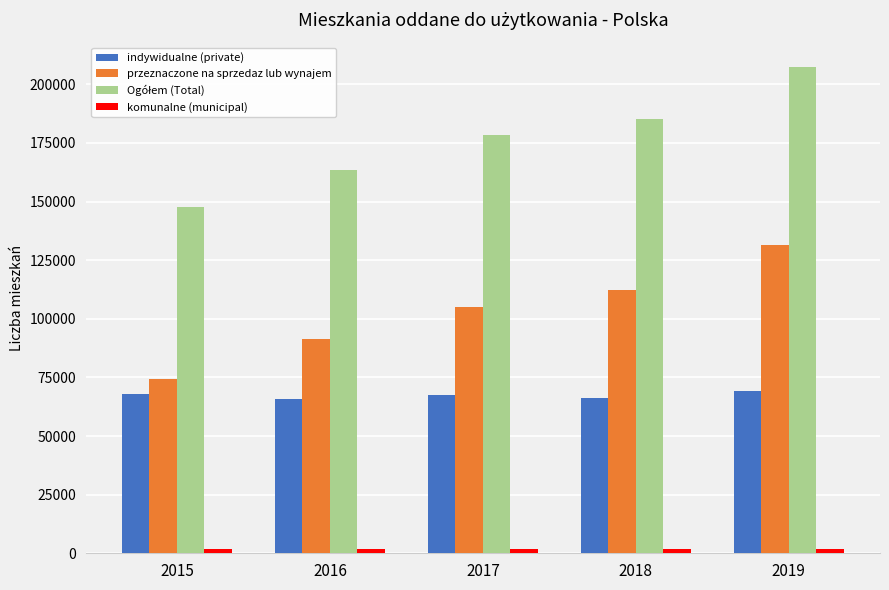

What is the lowest value of the przeznaczone na sprzedaz lub wynajem series?

74425